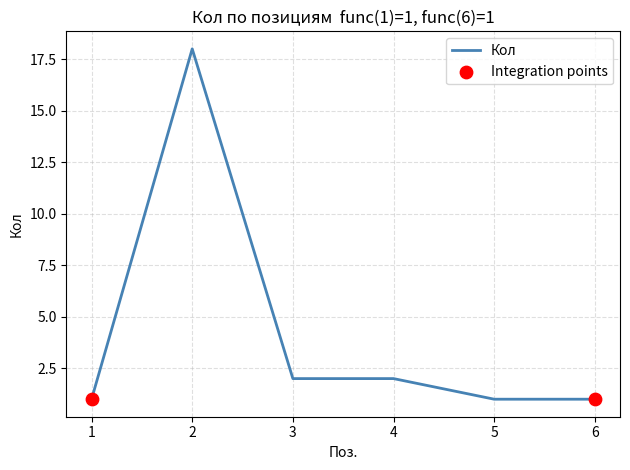

Approximately how many times larger is the value at 6 compared to 3?

0.5